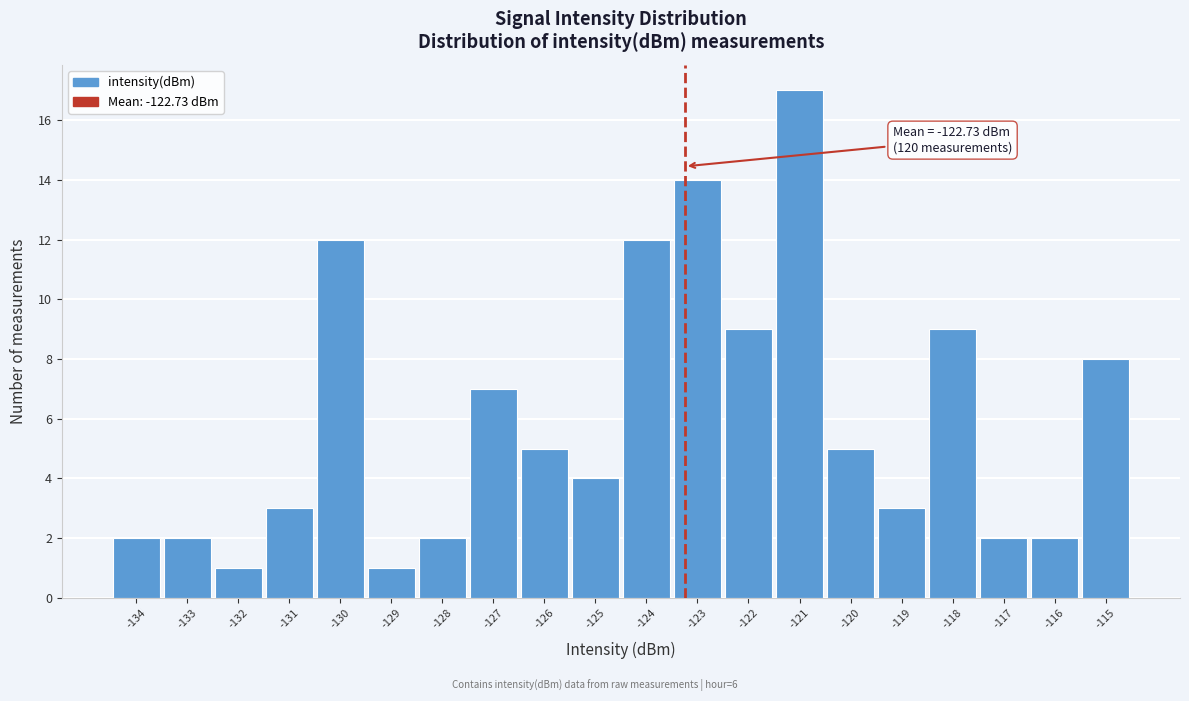

Reading left to right, extract all data points from this chart.

-134=2	-133=2	-132=1	-131=3	-130=12	-129=1	-128=2	-127=7	-126=5	-125=4	-124=12	-123=14	-122=9	-121=17	-120=5	-119=3	-118=9	-117=2	-116=2	-115=8